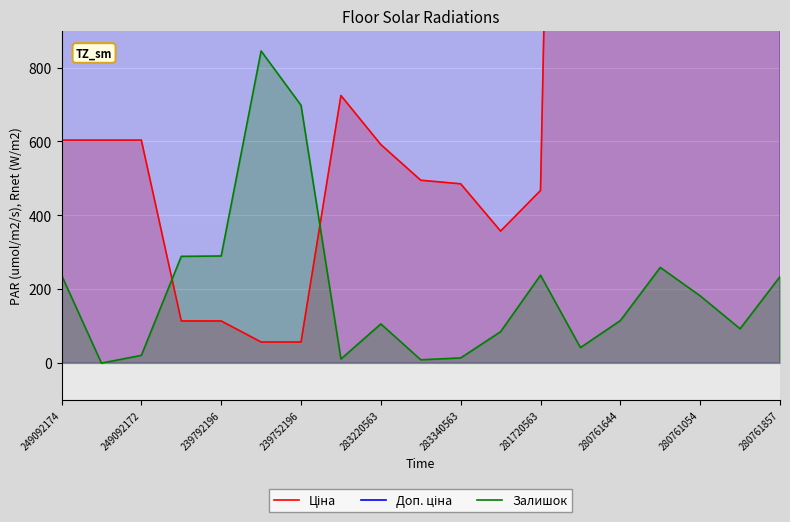

What is the maximum value for Залишок?

845